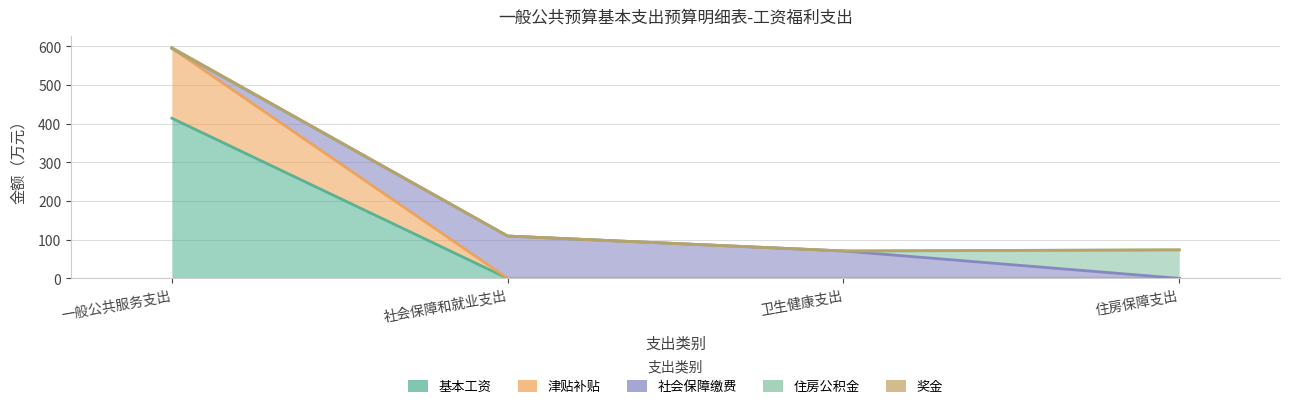

At which label is 奖金 closest to 333?

社会保障和就业支出